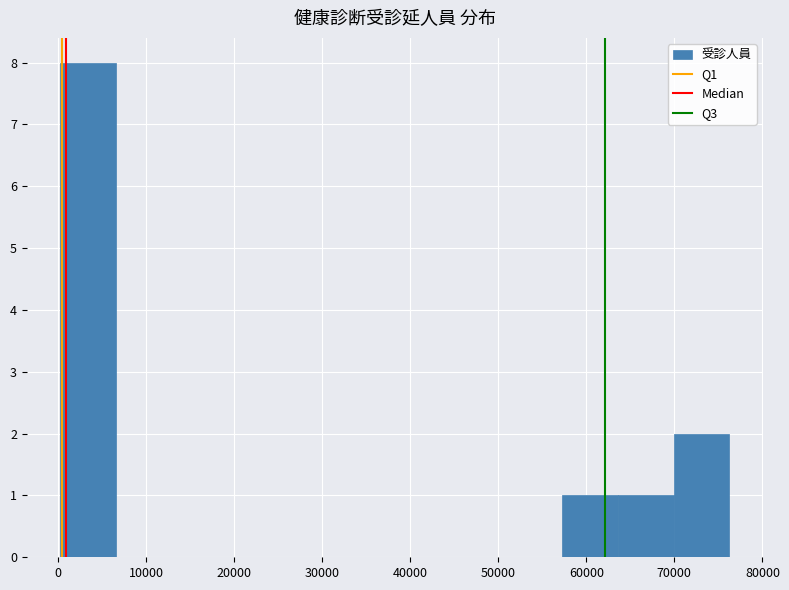

Over which range of the x-axis is the bar tallest?

0 to 7000